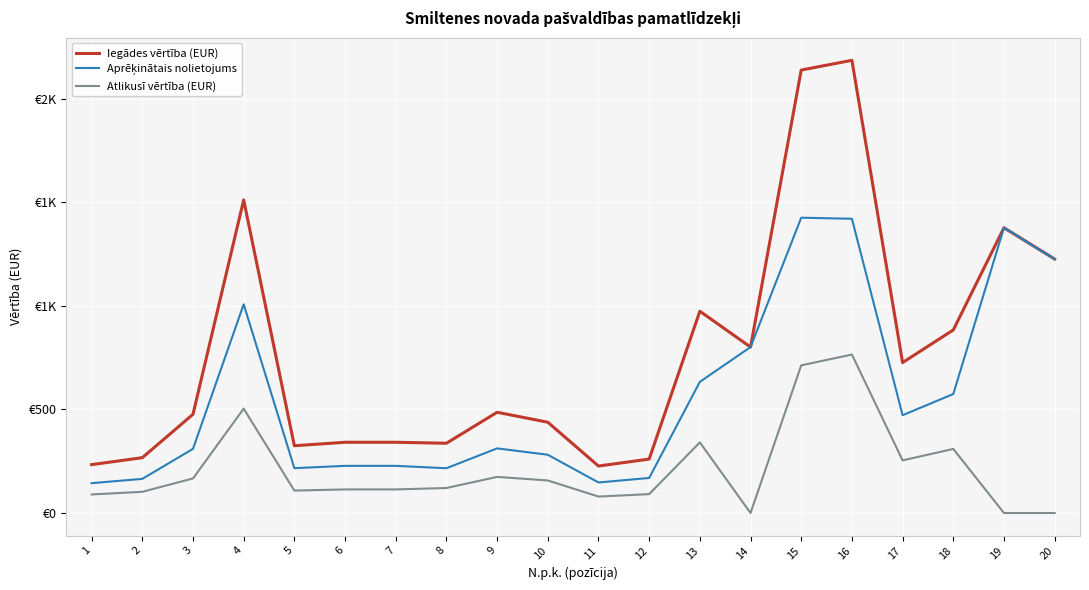

Does the chart have visible grid lines?

Yes